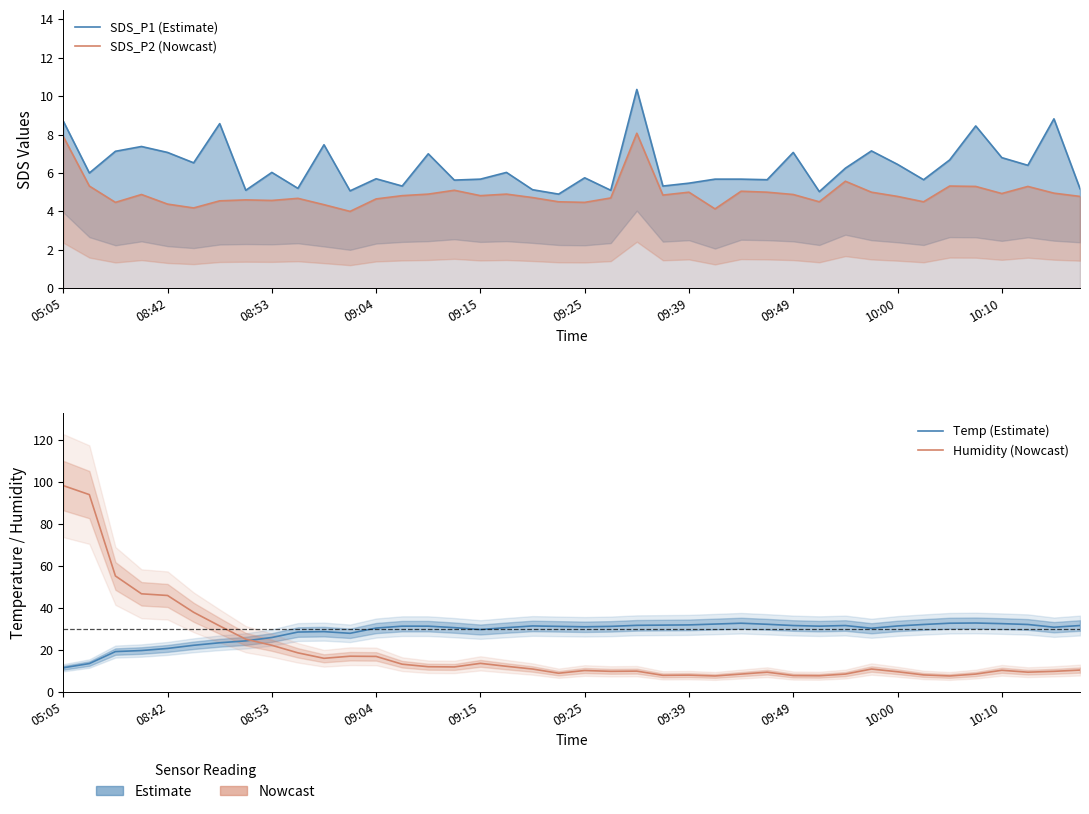

How many values in the Temp (Estimate) series exceed 31?

21